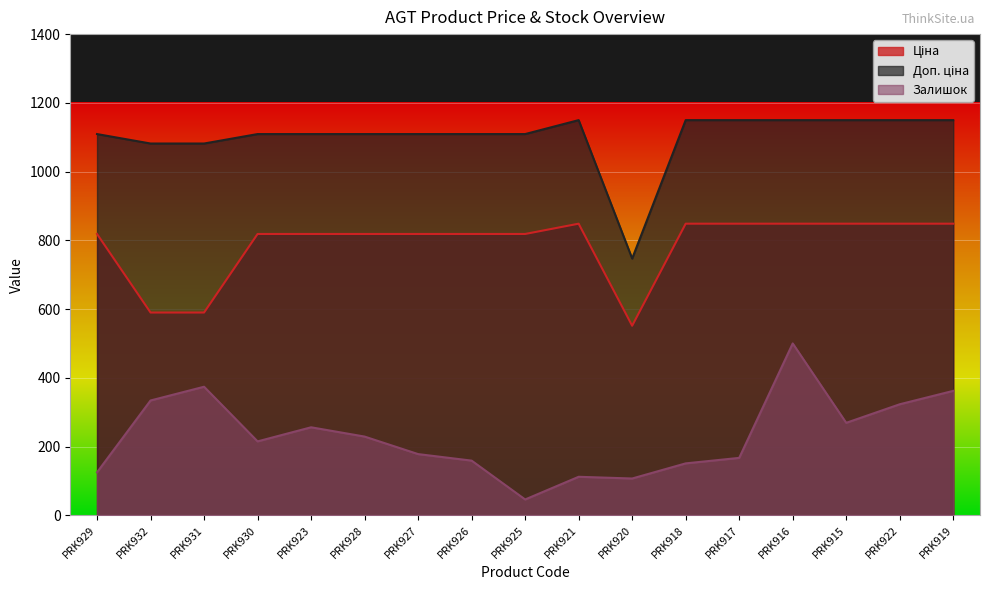

True or false: Доп. ціна and Залишок intersect in this chart.

False